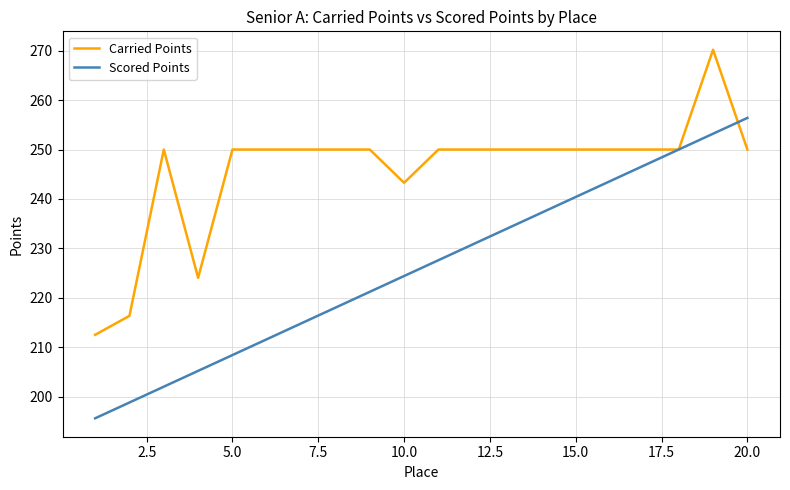

List the series in order of their peak value, highest first.

Carried Points, Scored Points